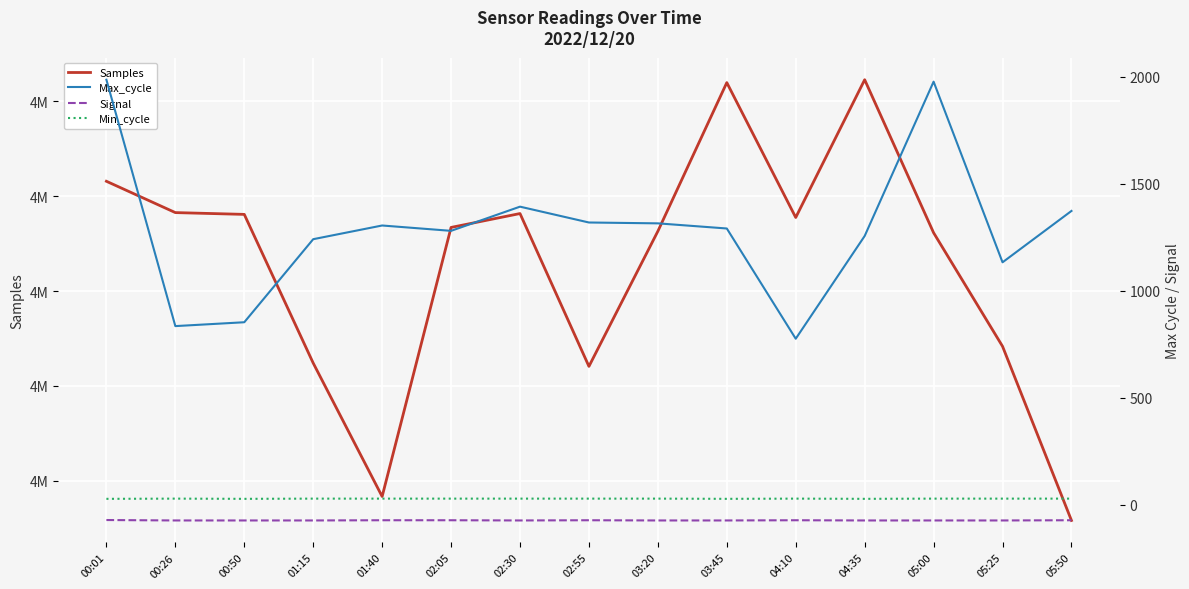

At which label is Signal closest to -72?

01:40